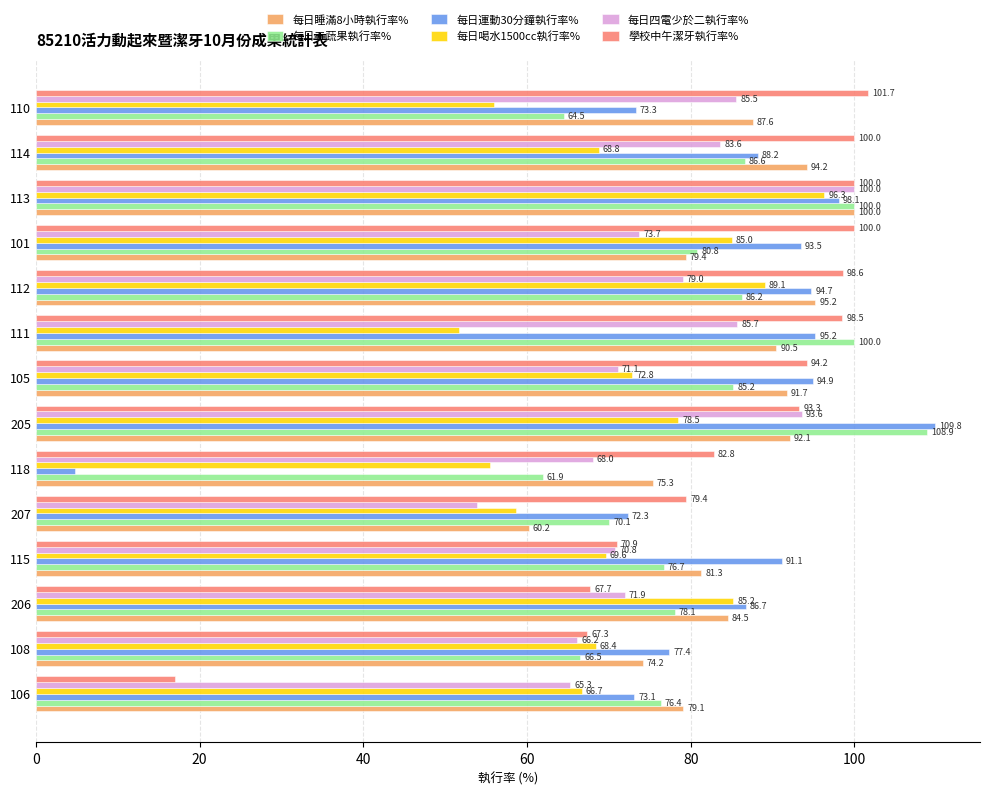

Where is 每日運動30分鐘執行率% nearest to the value 57?

207